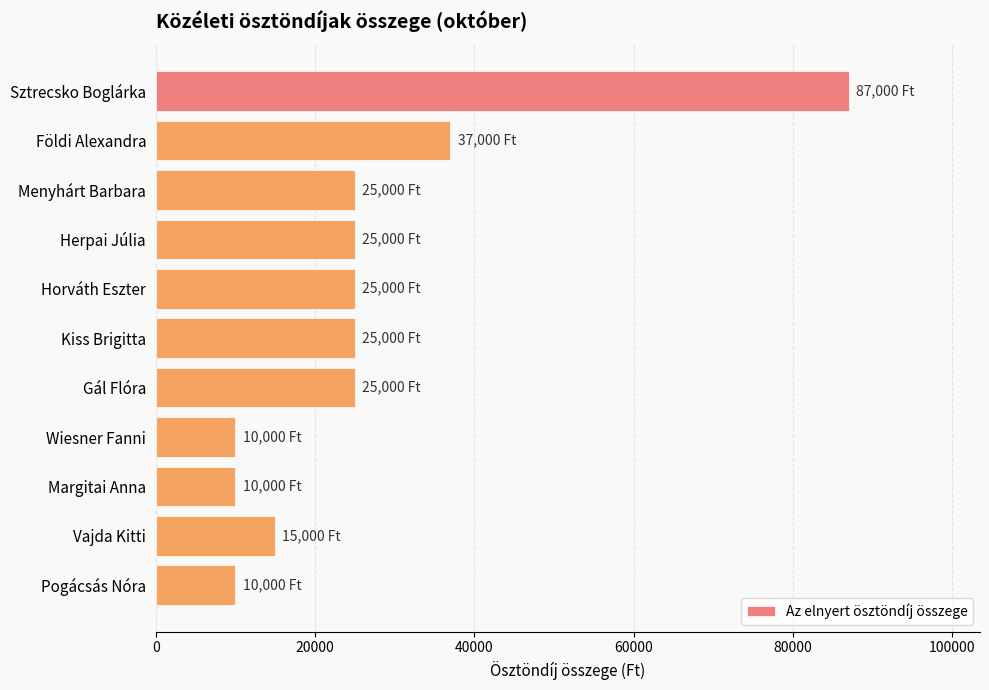

How many values are below 25000?

4